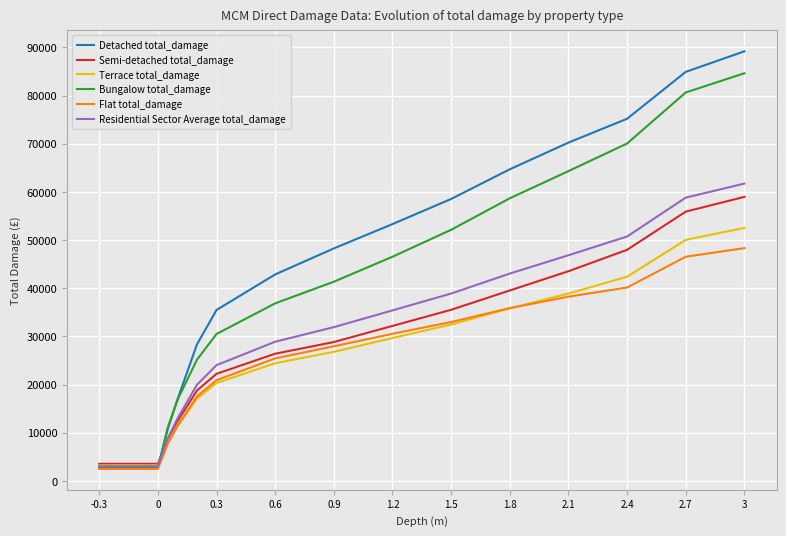

Which series has the widest spread of values?

Detached total_damage